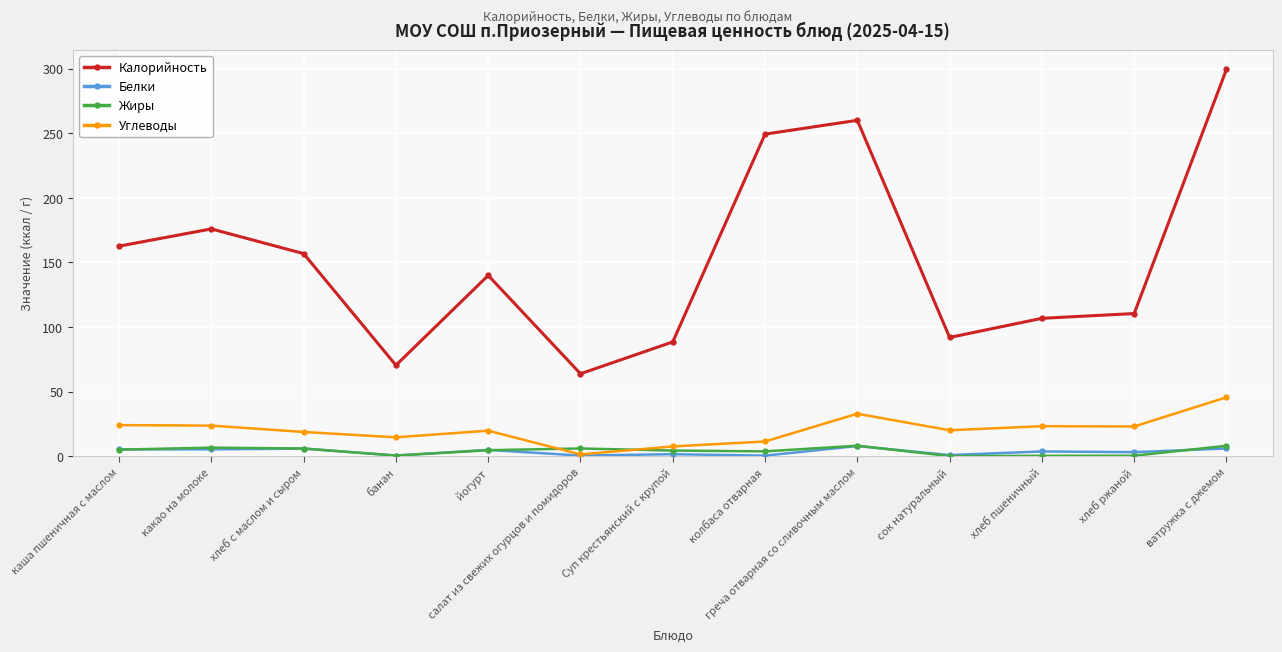

Between which two adjacent categories do Жиры and Углеводы first intersect?

йогурт and салат из свежих огурцов и помидоров